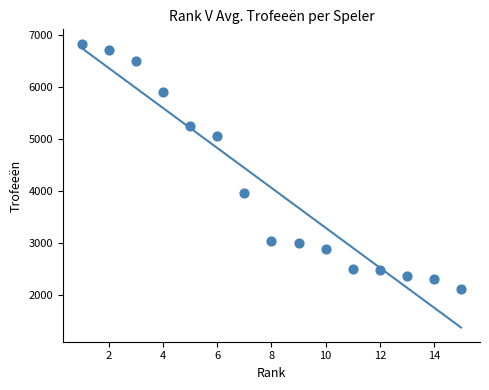

What is the range of Y values (max minus min)?

4733